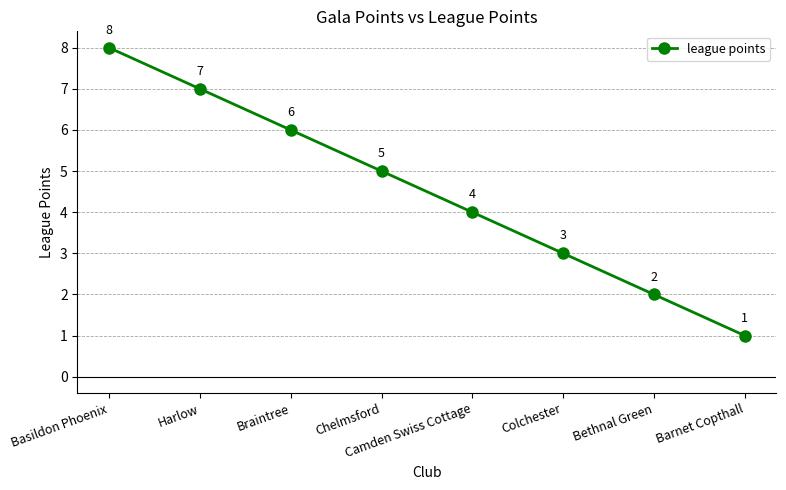

What is the label of the 2nd point from the right?

Bethnal Green